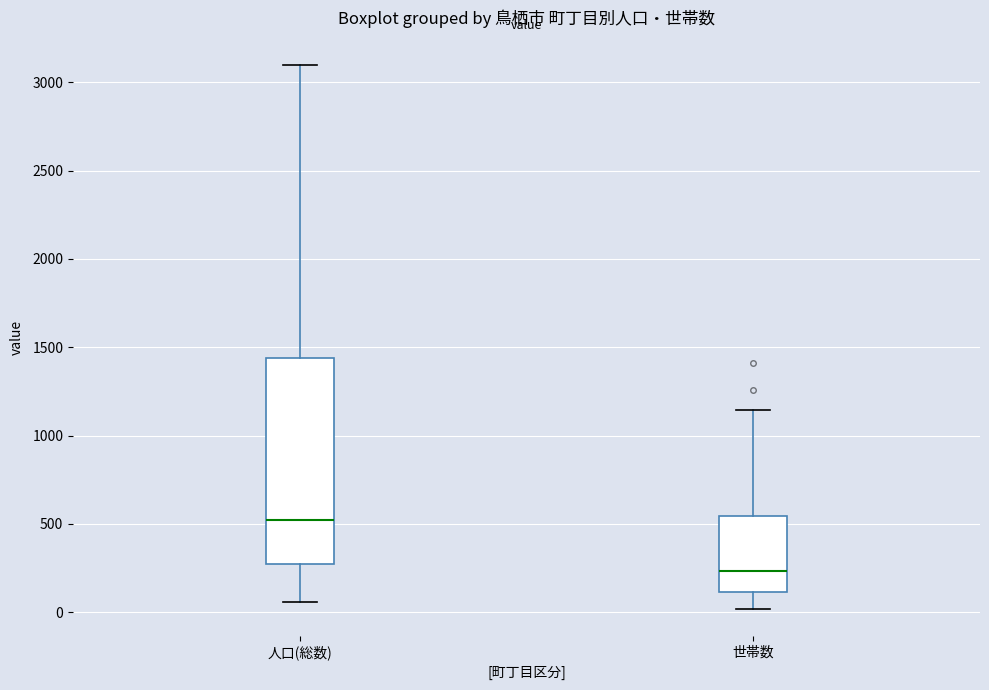

Which box has the highest median line?

人口(総数)